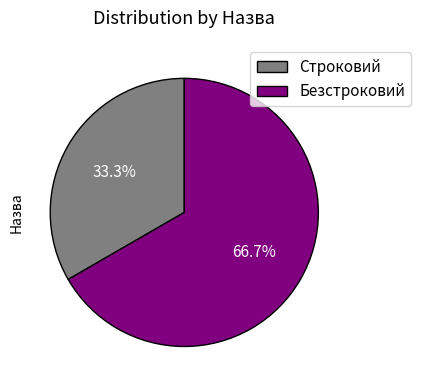

Which category accounts for the majority?

Безстроковий